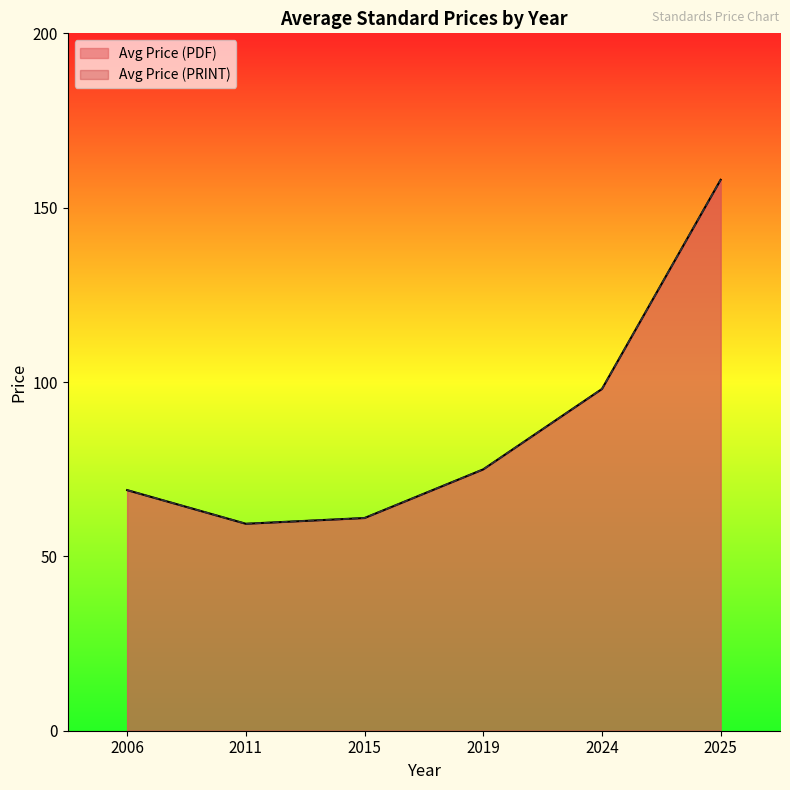

Which category has the lowest value across all series?

2011